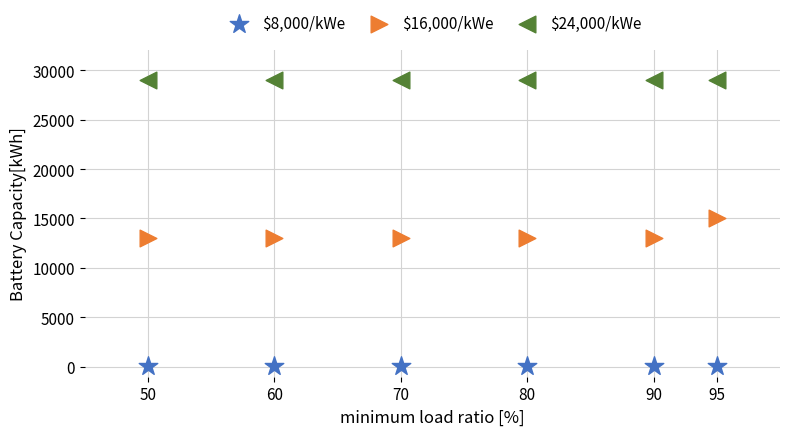

What are all the series names shown in the legend?

$8,000/kWe, $16,000/kWe, $24,000/kWe